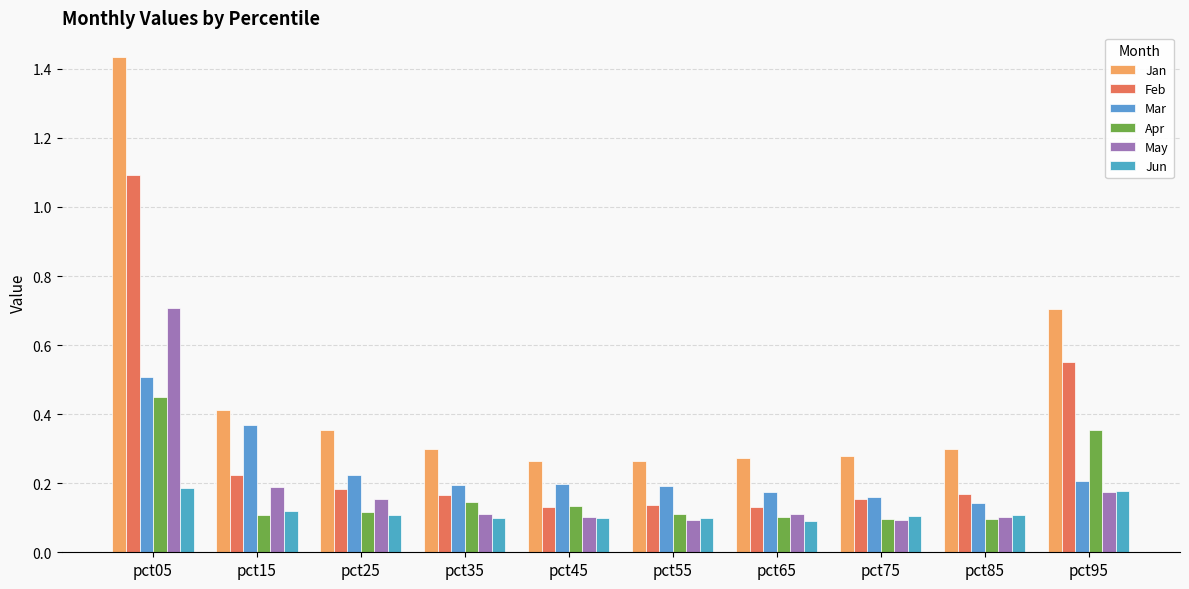

Which label corresponds to the smallest value in the chart?

pct65